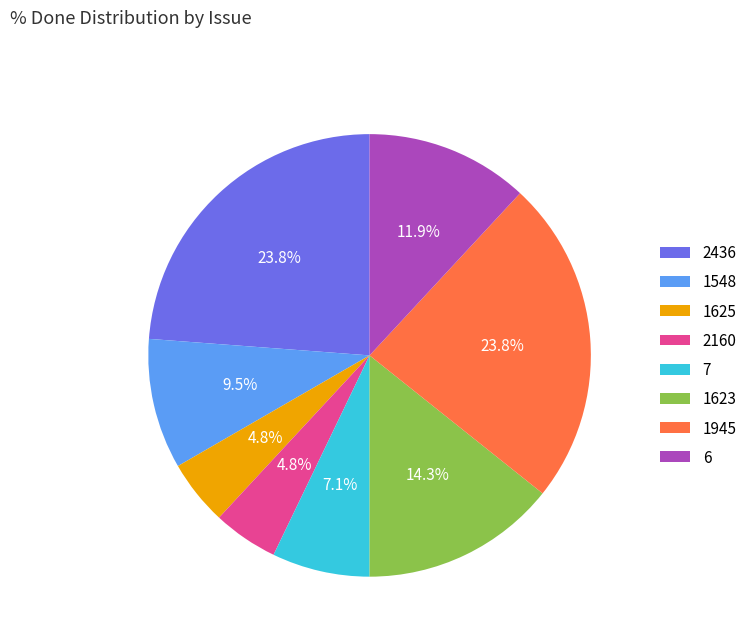

Is 7 the majority of the pie?

No